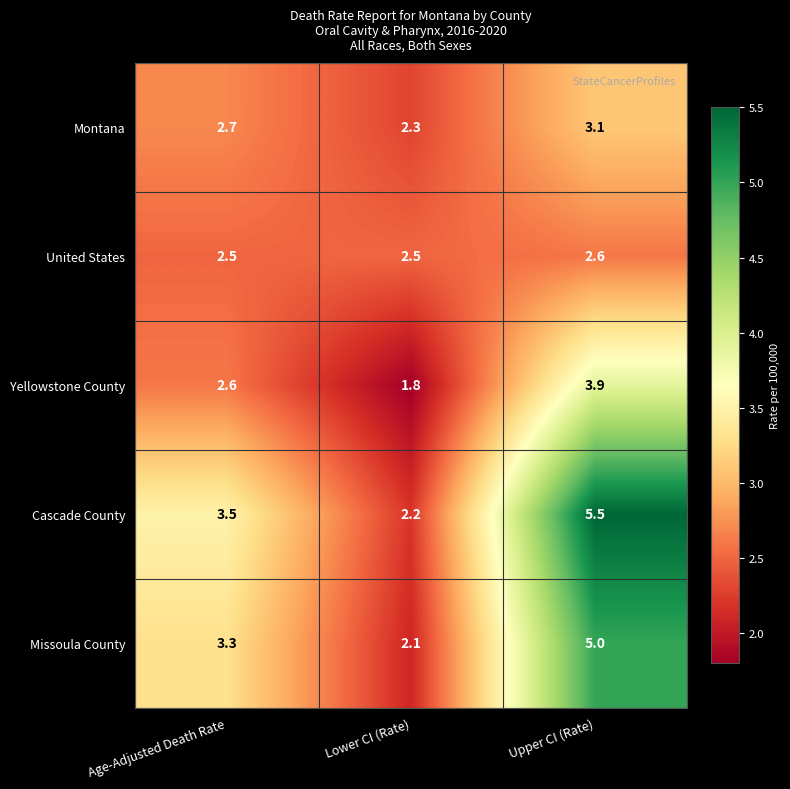

How many distinct data groups are displayed?

5